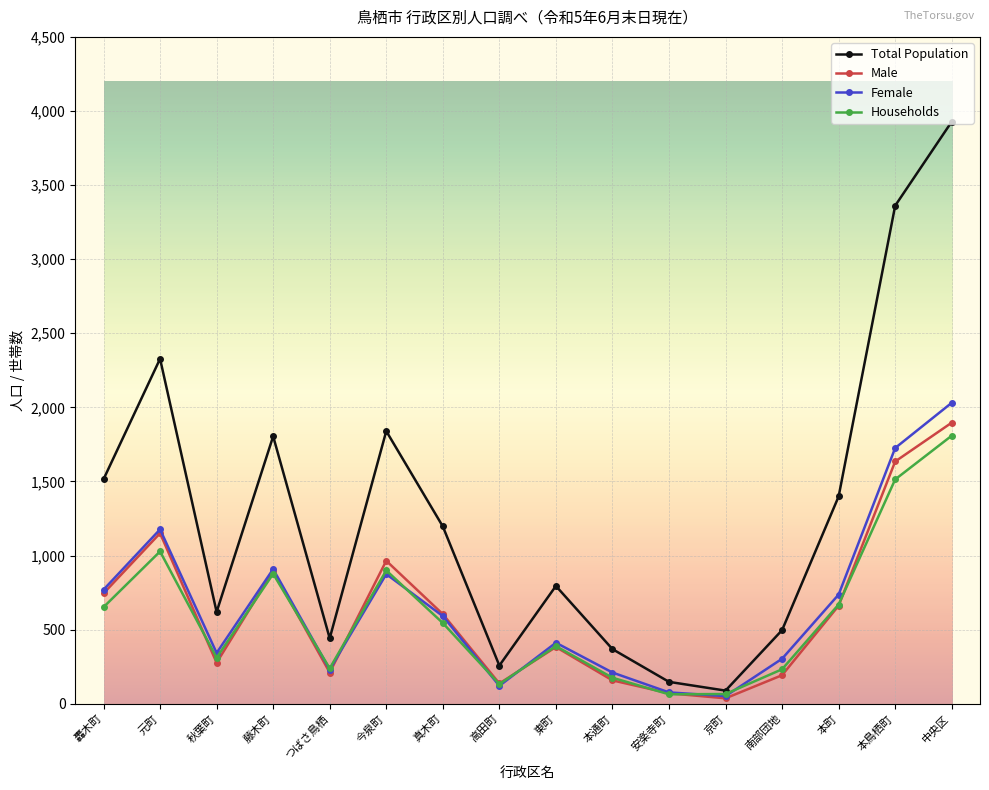

What position from the left is 本通町?

10